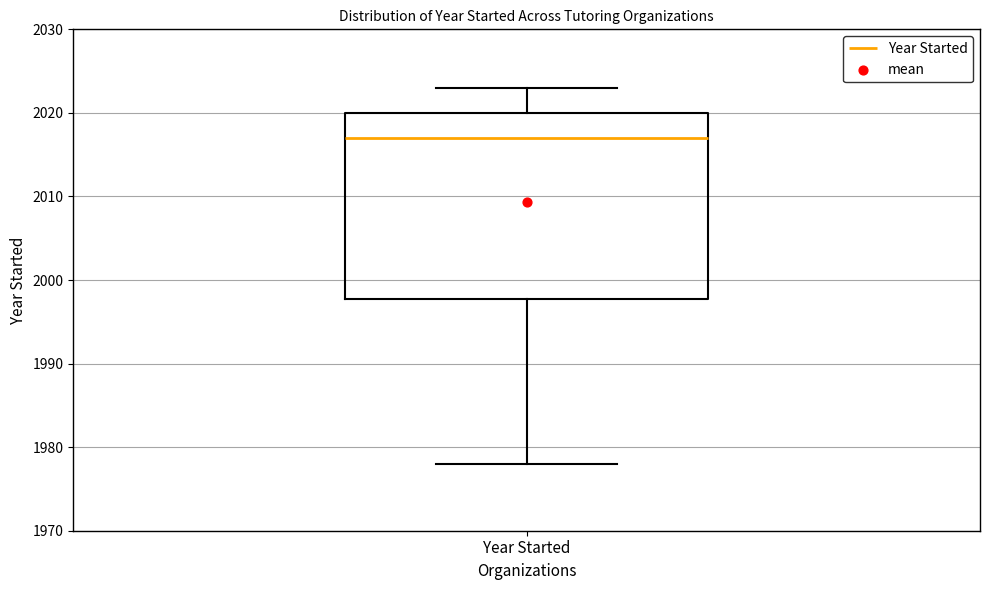

Where does the upper whisker of the box for Year Started end on the y-axis? The values are not printed on the chart, so give them approximately, as read against the axis.

2023